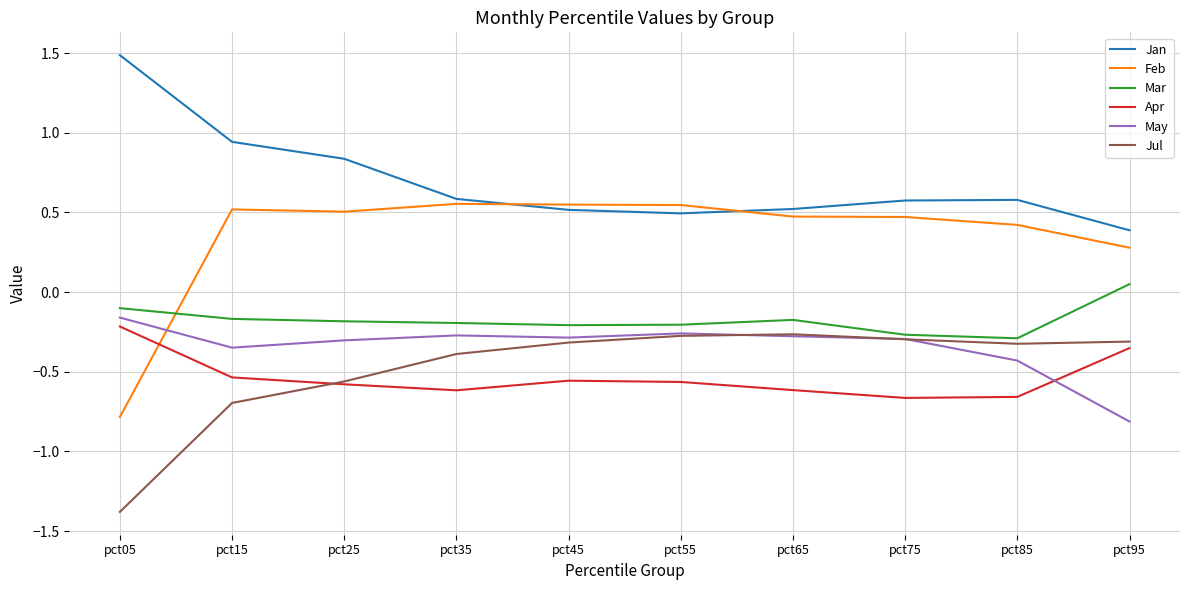

The Jan series shows 1.5 at pct05. True or false?

True